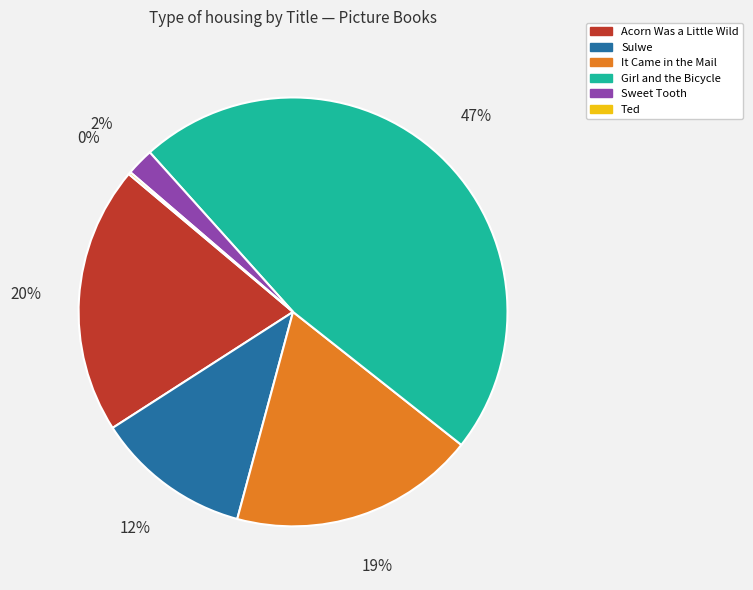

What is the largest slice in the pie chart?

Girl and the Bicycle